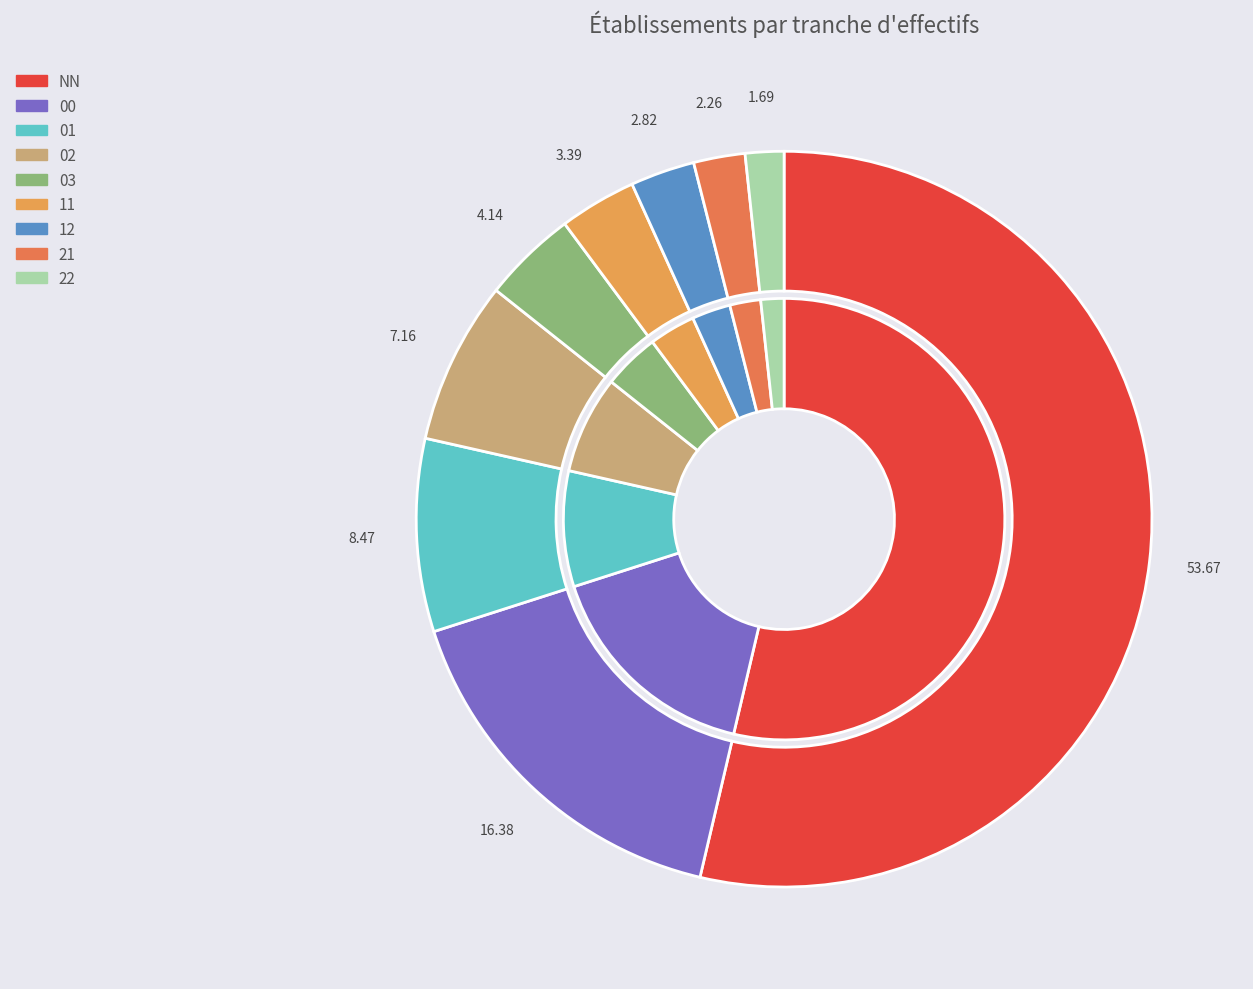

What percentage is the 12 slice, to the nearest percent?

3%